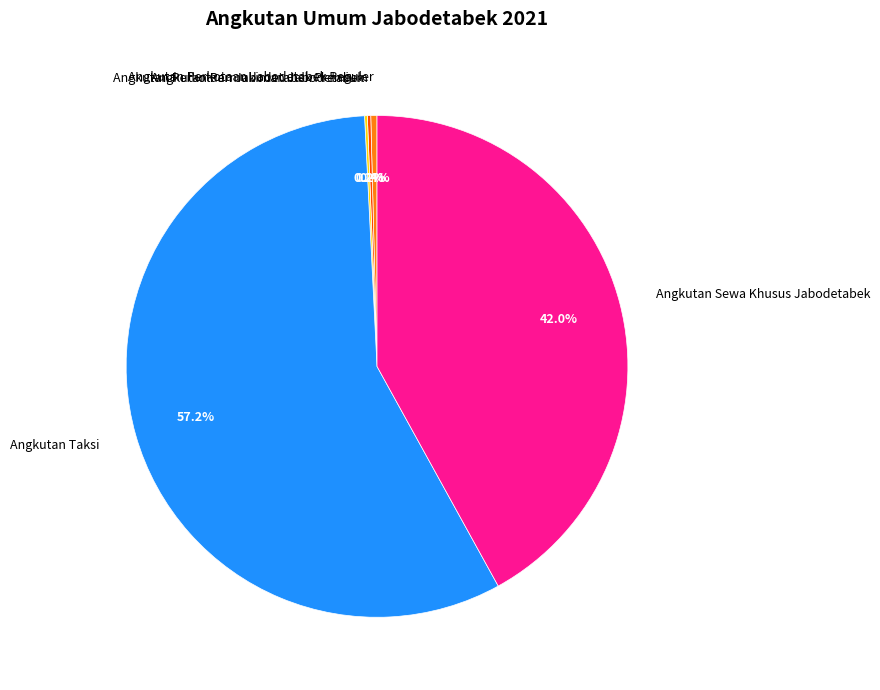

Which slice represents more than half of the pie?

Angkutan Taksi